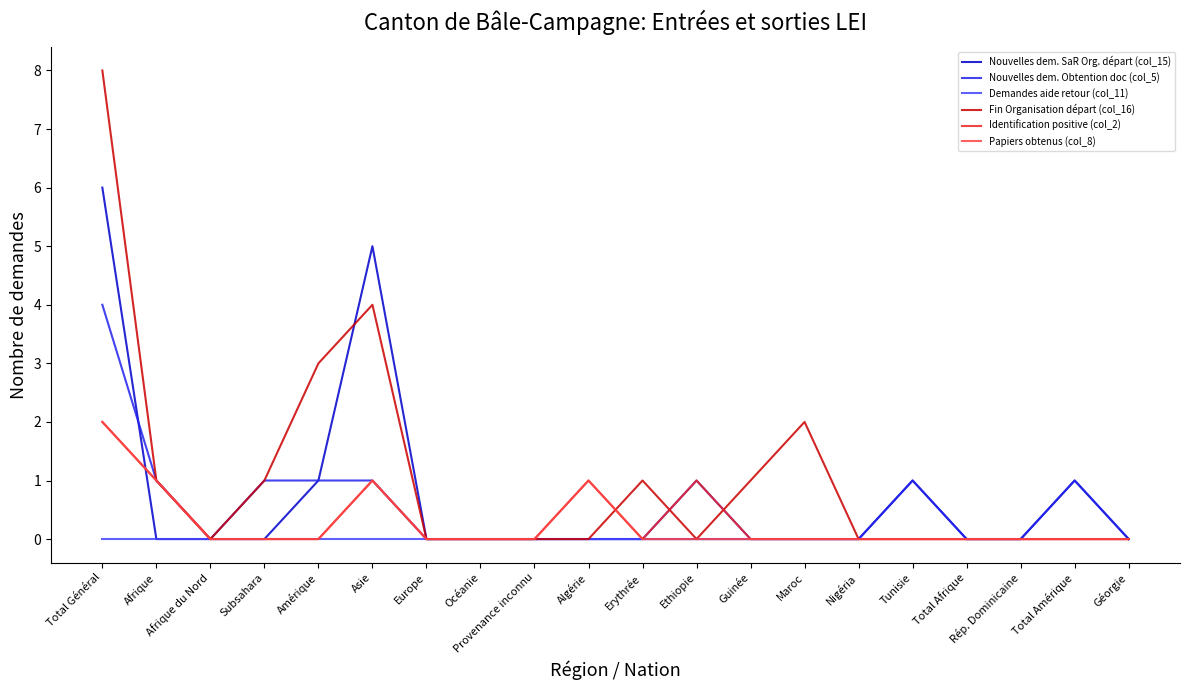

Which series has the largest range (max minus min)?

Fin Organisation départ (col_16)